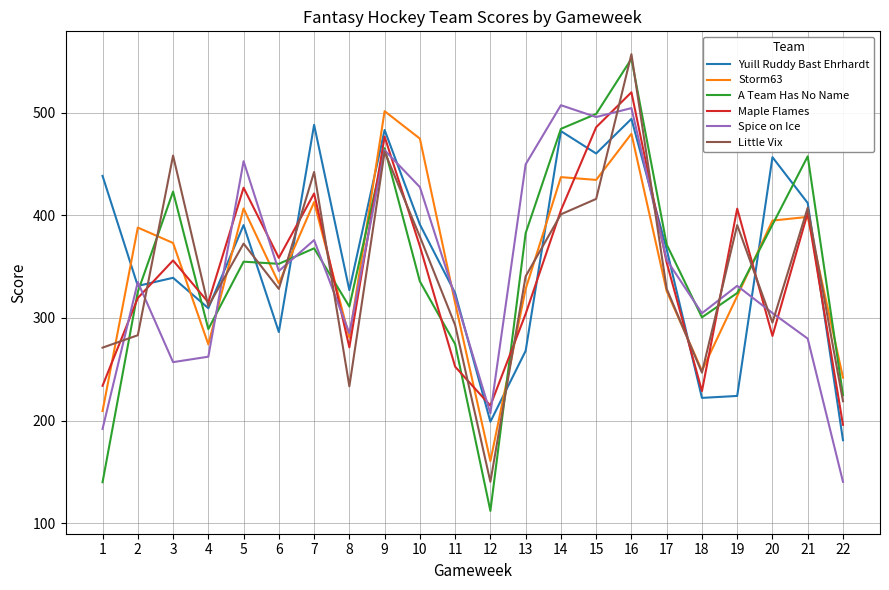

What is the approximate value of Yuill Ruddy Bast Ehrhardt at 17?

366.8